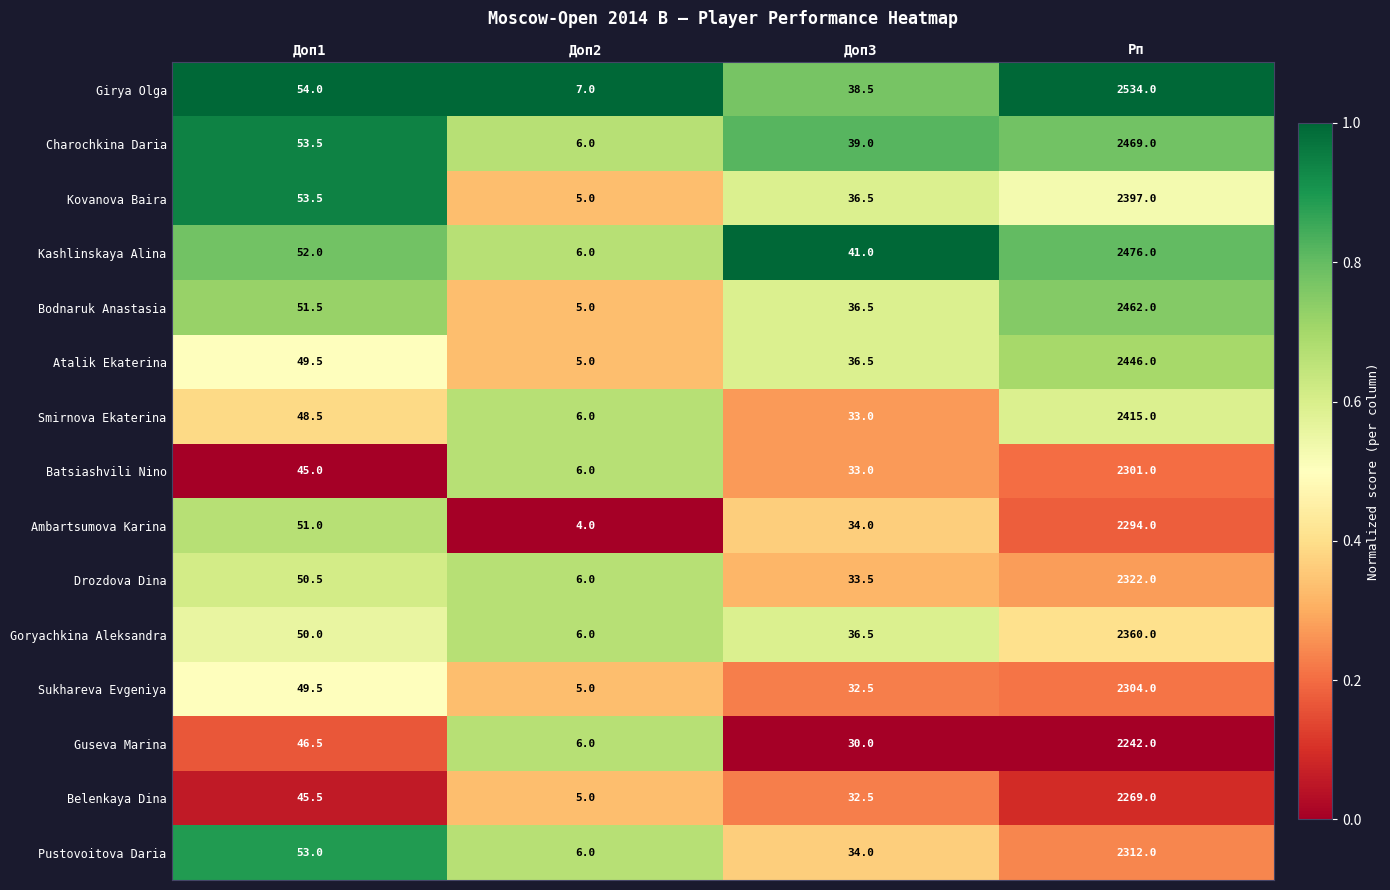

What is the difference between the Charochkina Daria values at Доп2 and Рп?

2463.0